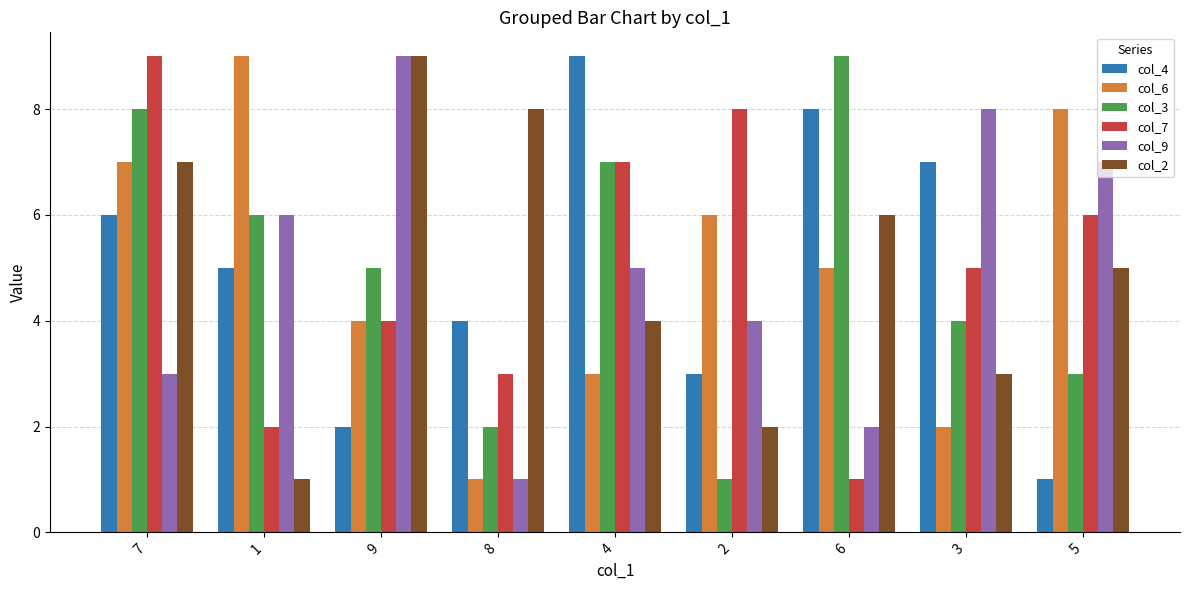

What is the total value across all series at 7?

40